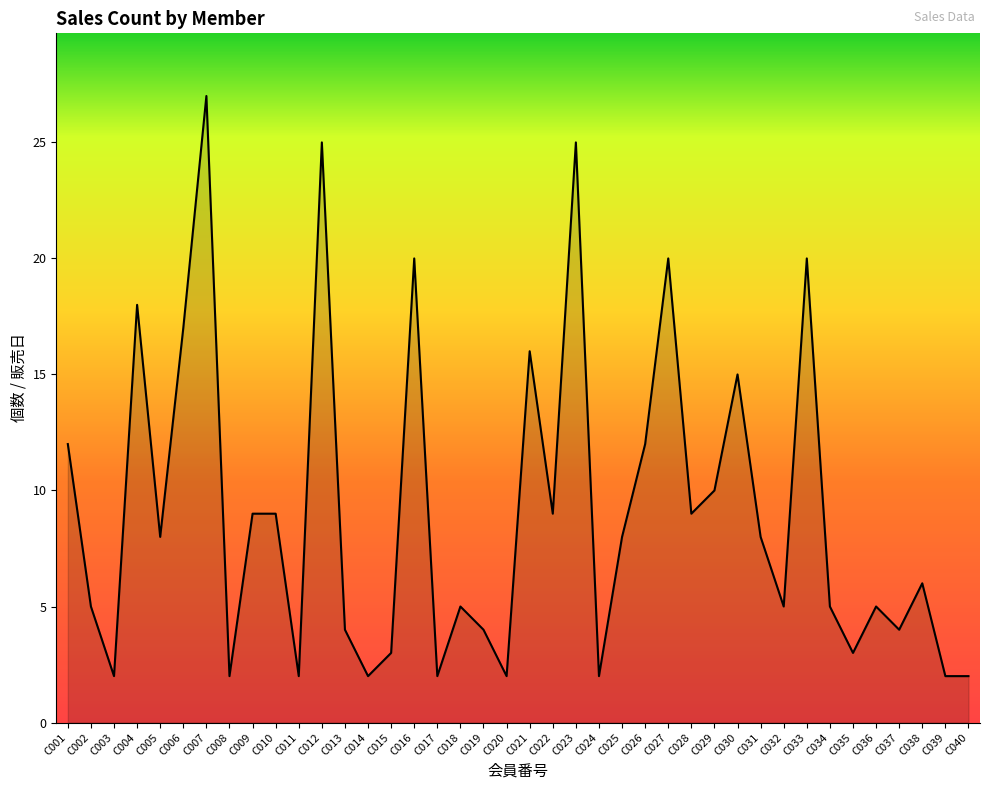

What is the difference between the second highest and second lowest values?

23